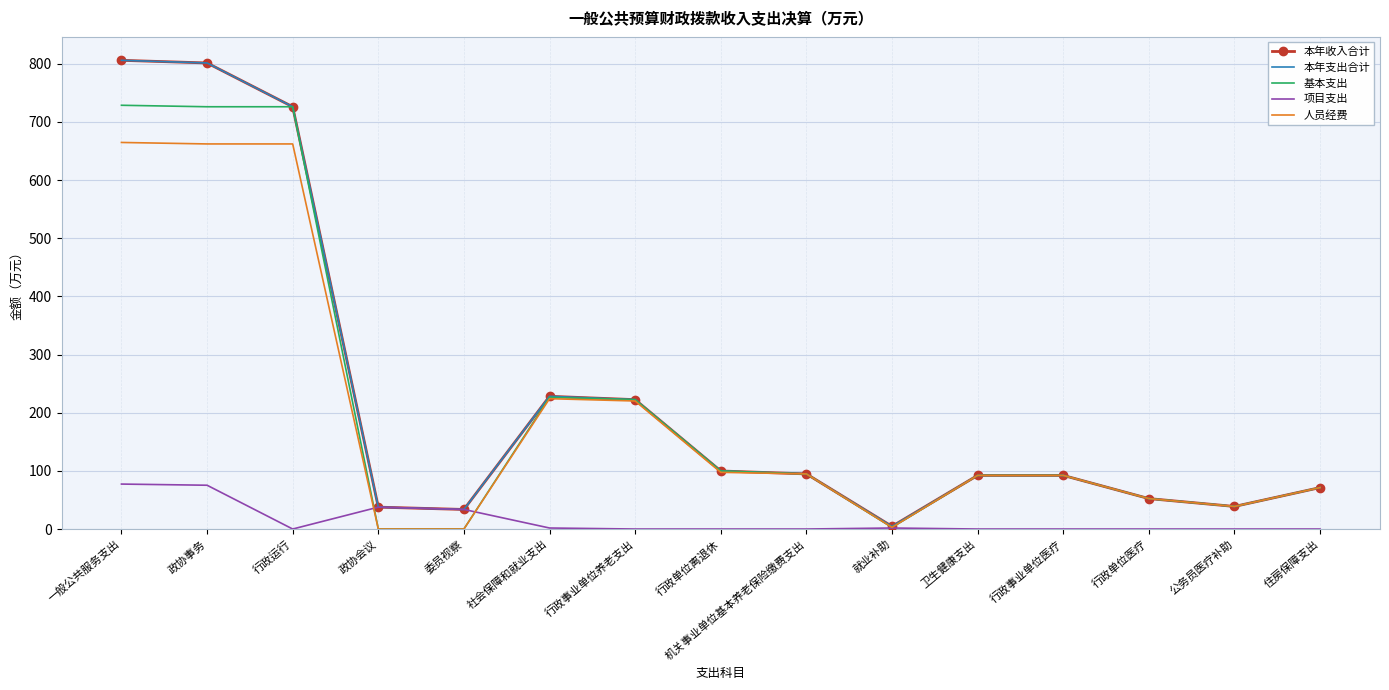

Which series has the largest total across all categories?

本年收入合计